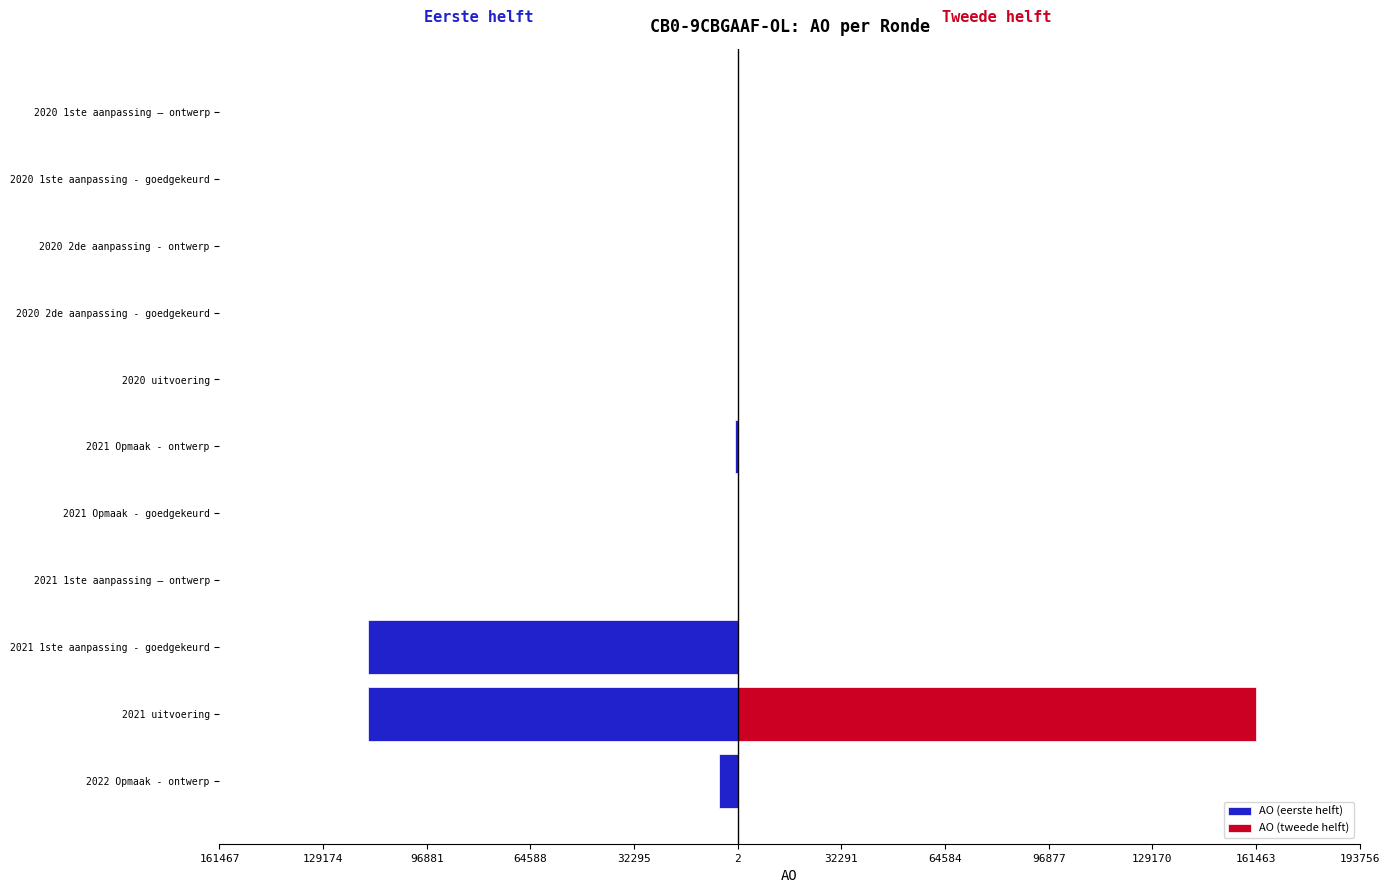

Reading right to left, transcribe all the data shown in this chart.

AO (eerste helft): 0	0	0	0	0	-798	0	0	-115173	-115173	-5778
AO (tweede helft): 0	0	0	0	0	0	0	0	0	161467	0